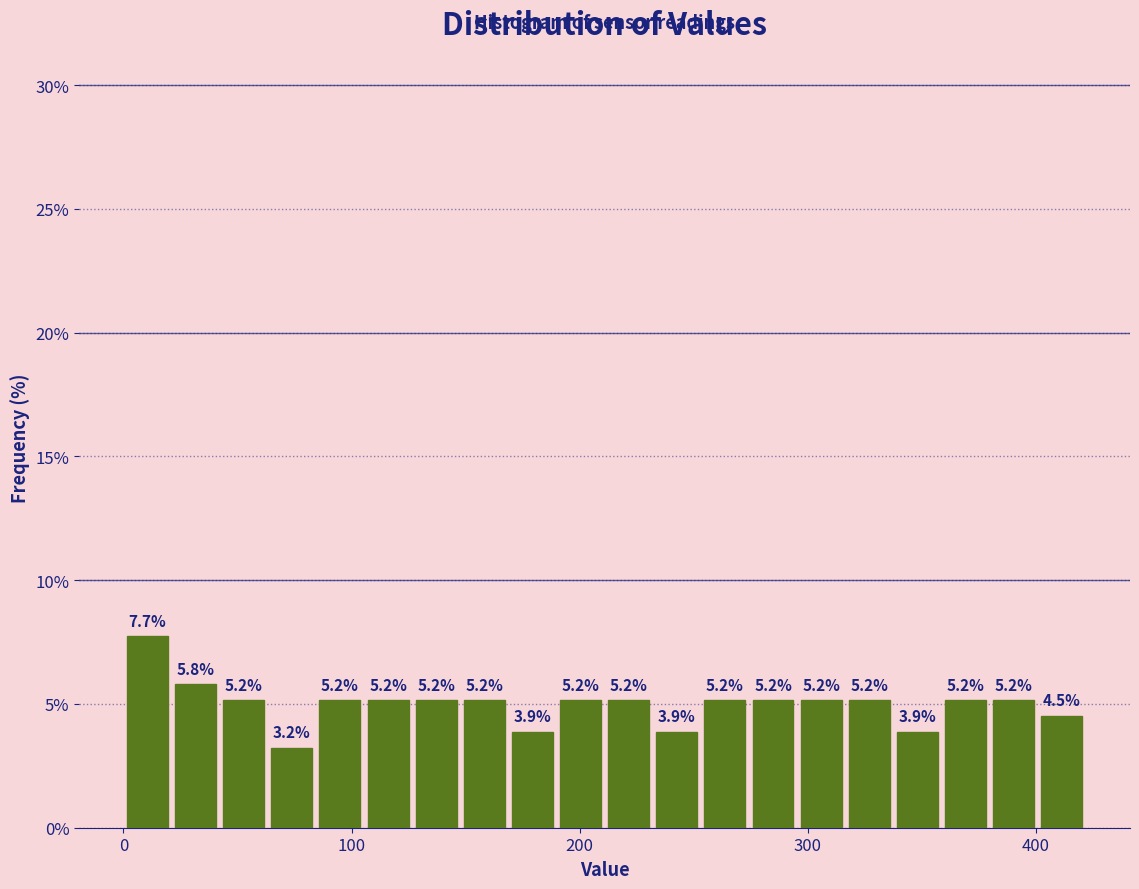

Read against the x-axis, roughly where is the centre of the tallest bar?

10